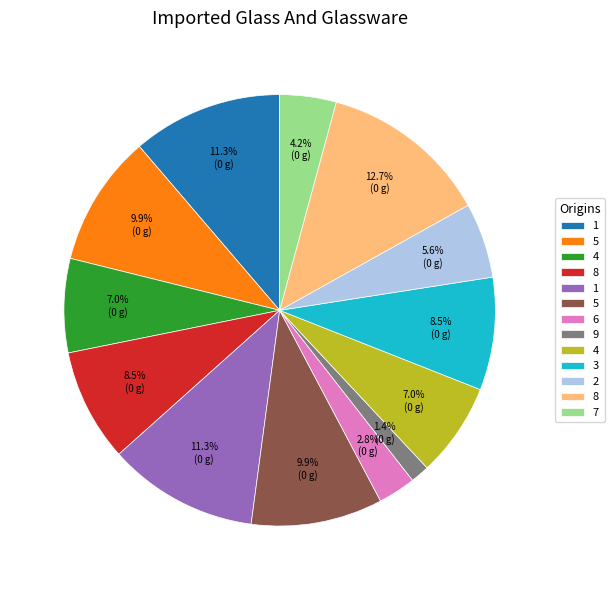

Count the number of slices in the pie.

13